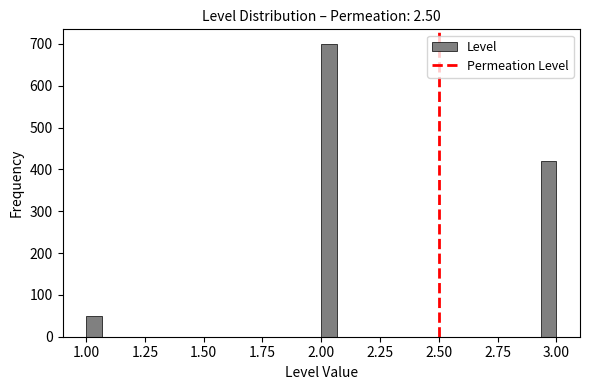

Read against the x-axis, roughly where is the centre of the tallest bar?

2.05